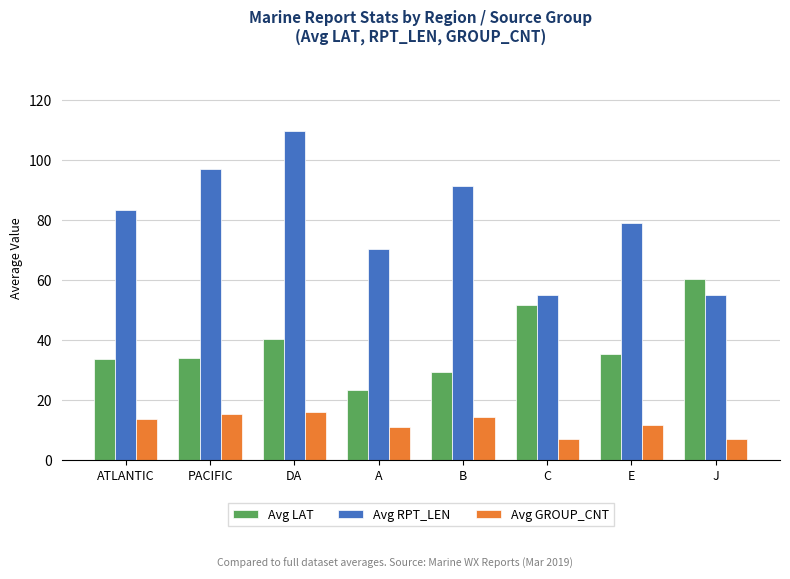

What is the total value across all series at DA?

166.1